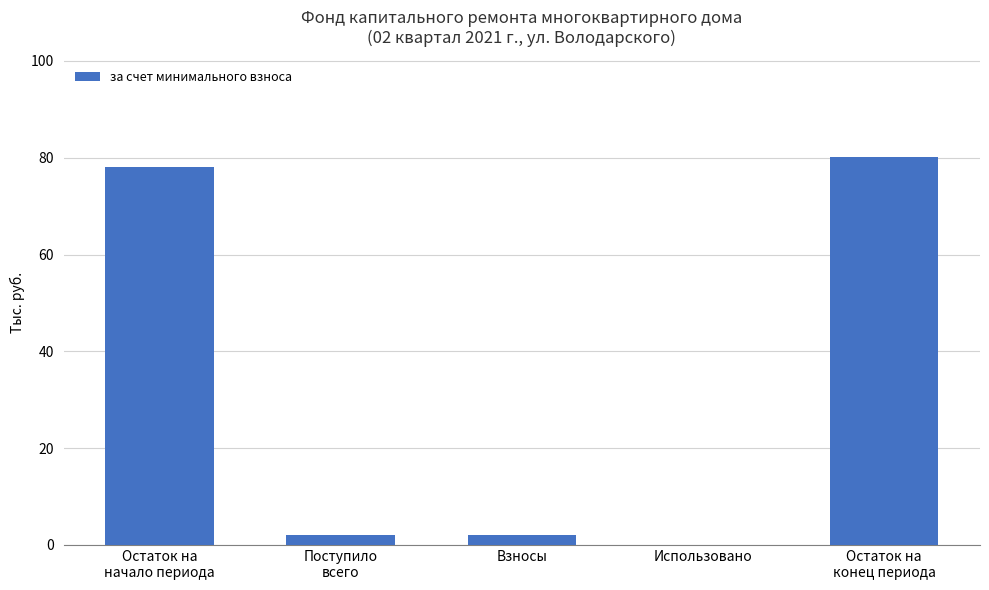

How many data points does each series have?

5